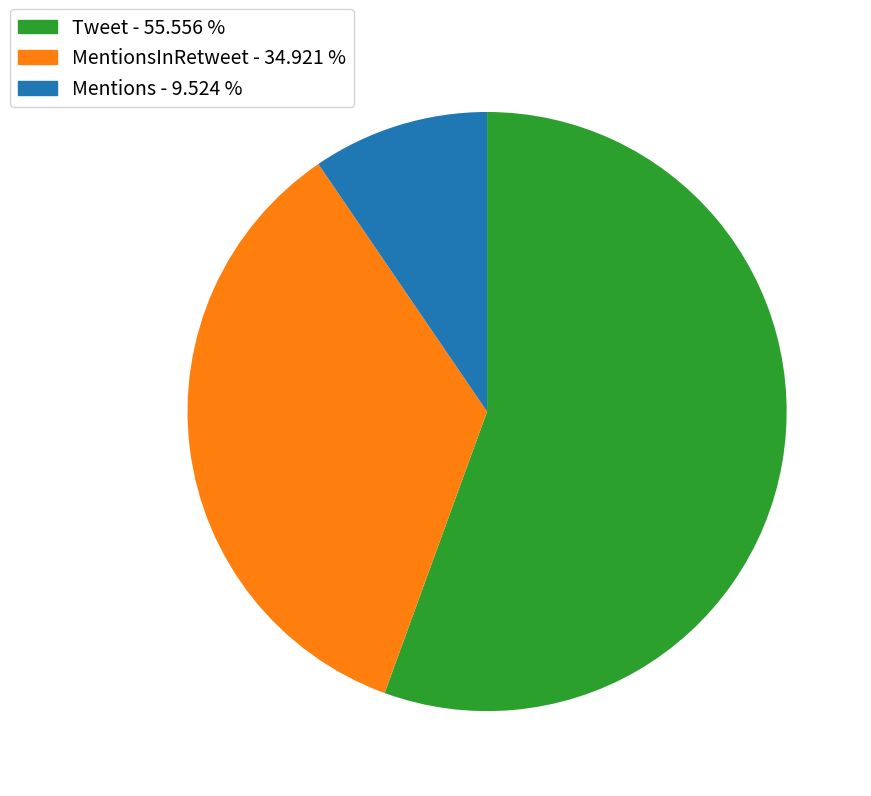

Is there a majority slice in this chart?

Yes